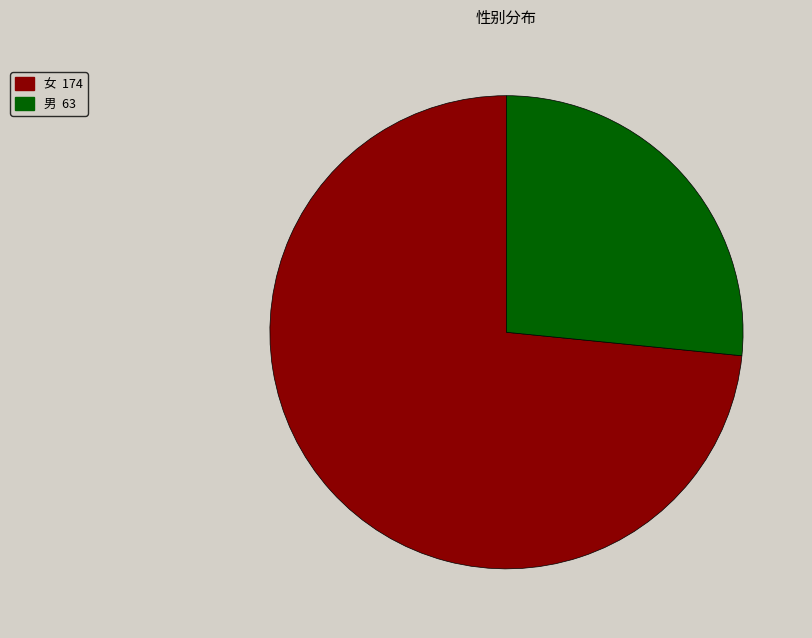

Is there a majority slice in this chart?

Yes